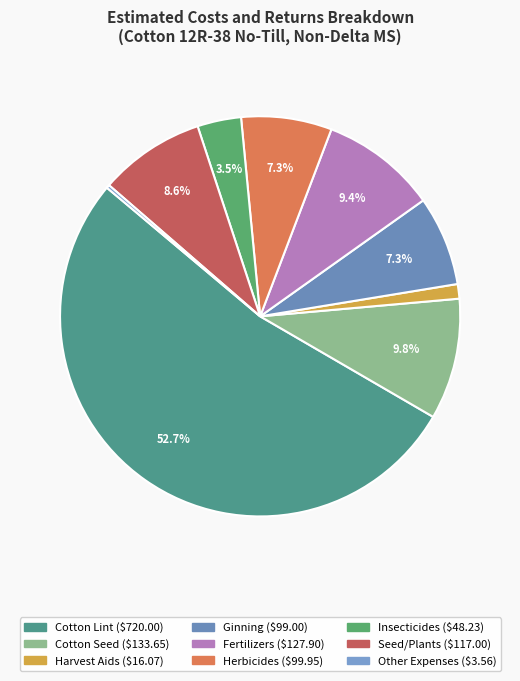

Combined, what portion of the pie is Fertilizers and Seed/Plants?

17.9%